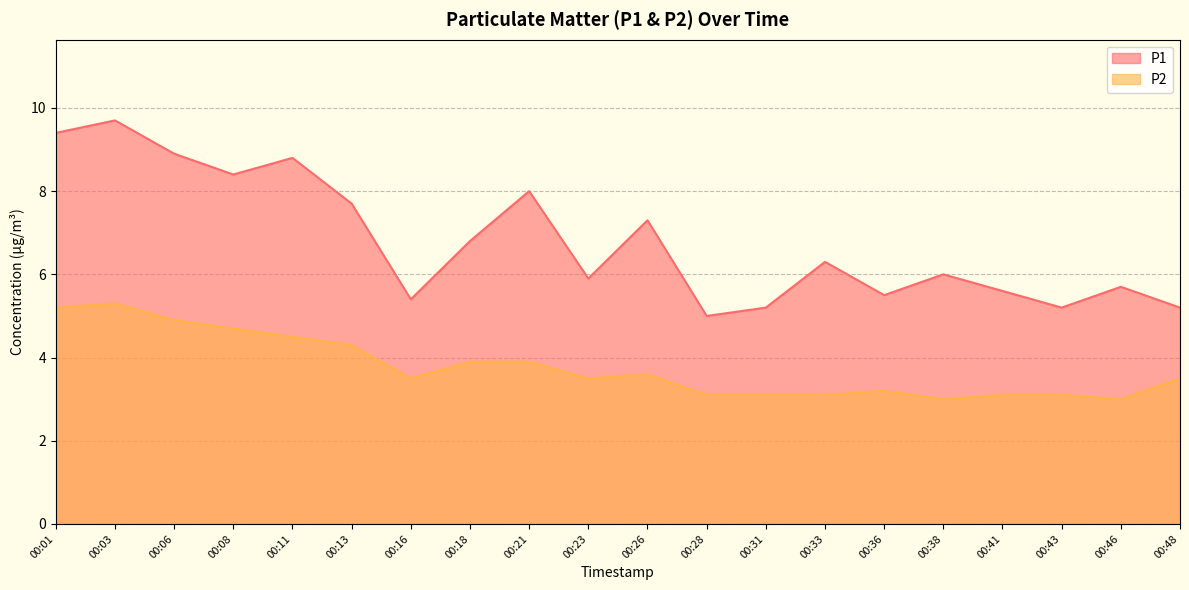

What are all the series names shown in the legend?

P1, P2